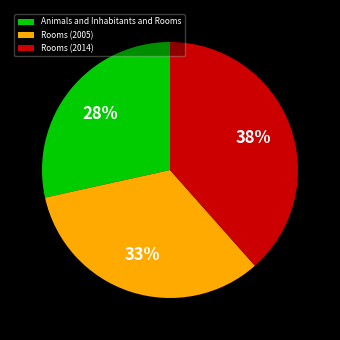

True or false: Animals and Inhabitants and Rooms accounts for 28% of the total.

True